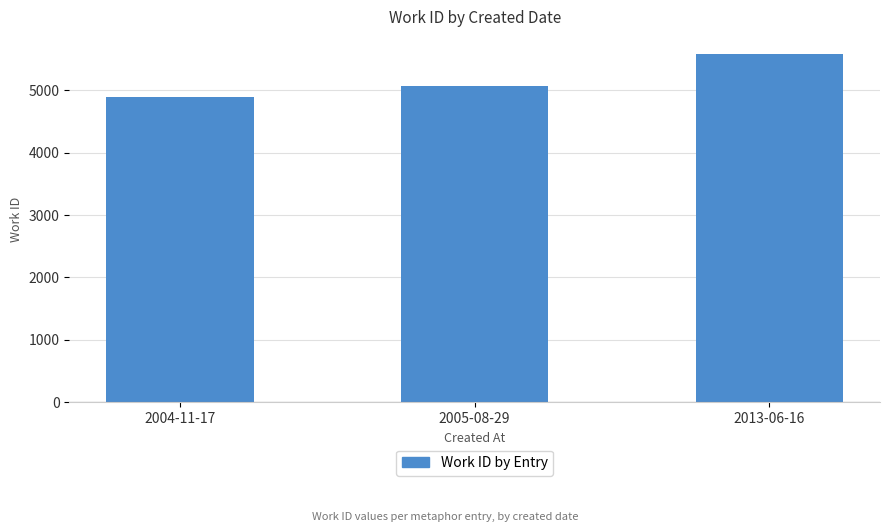

What is the change in value from 2004-11-17 to 2005-08-29?

+176